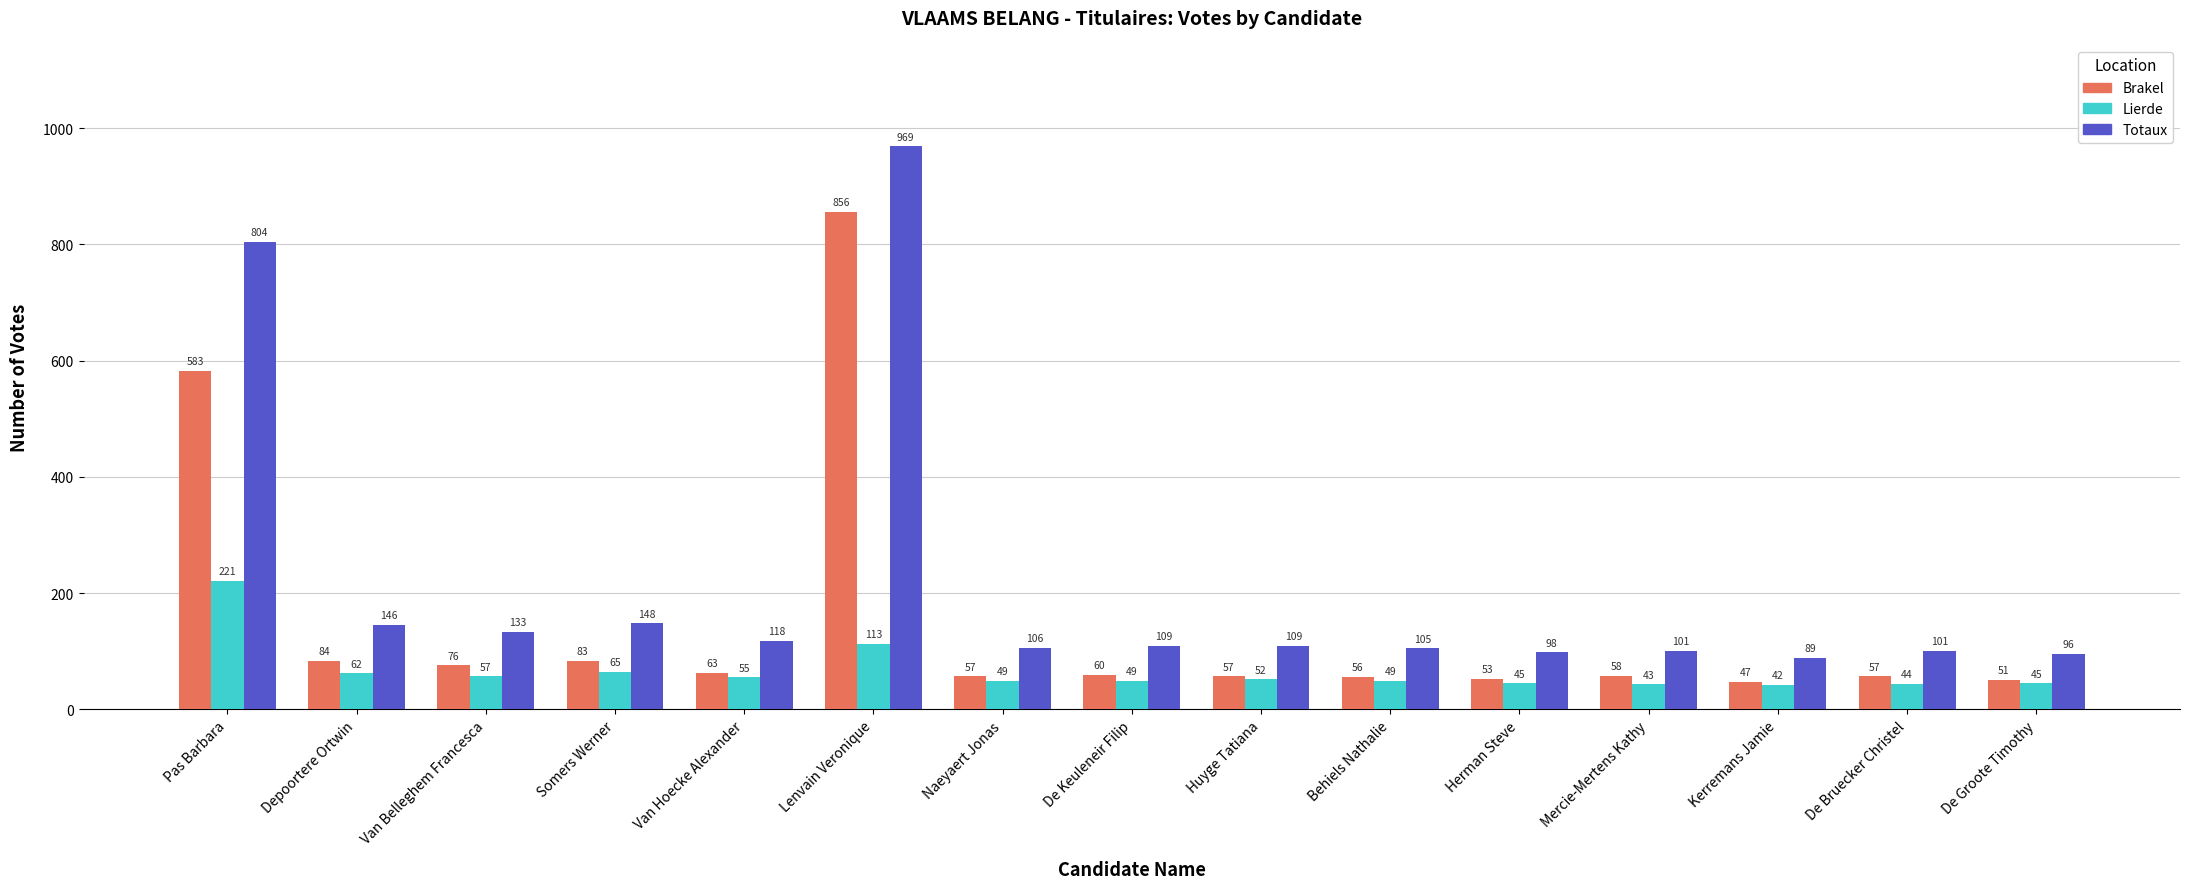

At De Bruecker Christel, list the series in order from largest to smallest.

Totaux, Brakel, Lierde